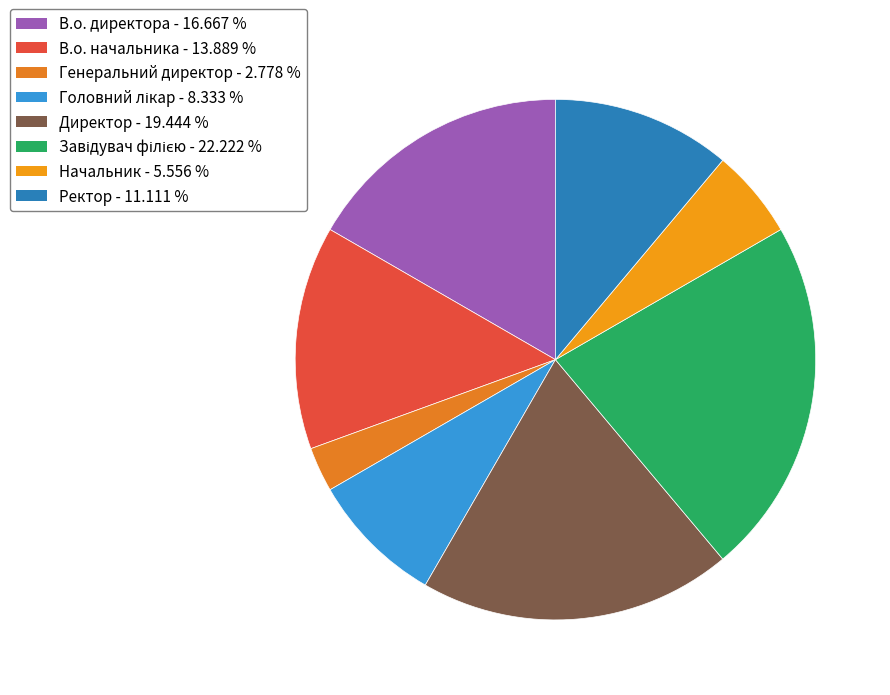

Count the number of slices in the pie.

8